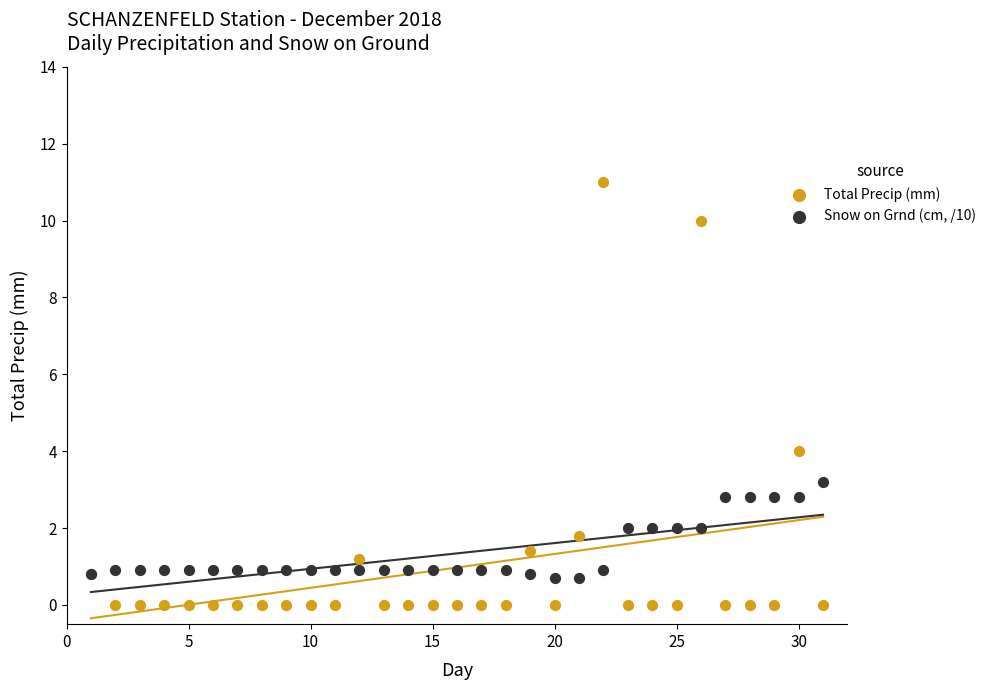

Which series reaches the minimum Y coordinate?

Total Precip (mm)